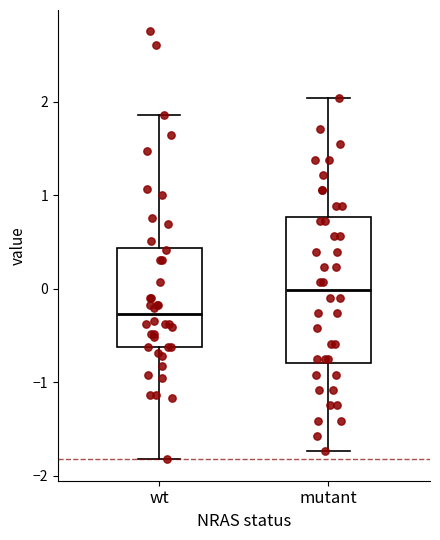

Reading left to right, transcribe this box plot: for each box, give where its median line is, the range the box spans, and where its two whiskers end, as read against the y-axis. The values are not printed on the chart, so give them approximately, as read against the axis.

wt: median -0.3, box -0.6 to 0.4, whiskers -1.8 to 1.9
mutant: median 0.0, box -0.8 to 0.8, whiskers -1.7 to 2.0